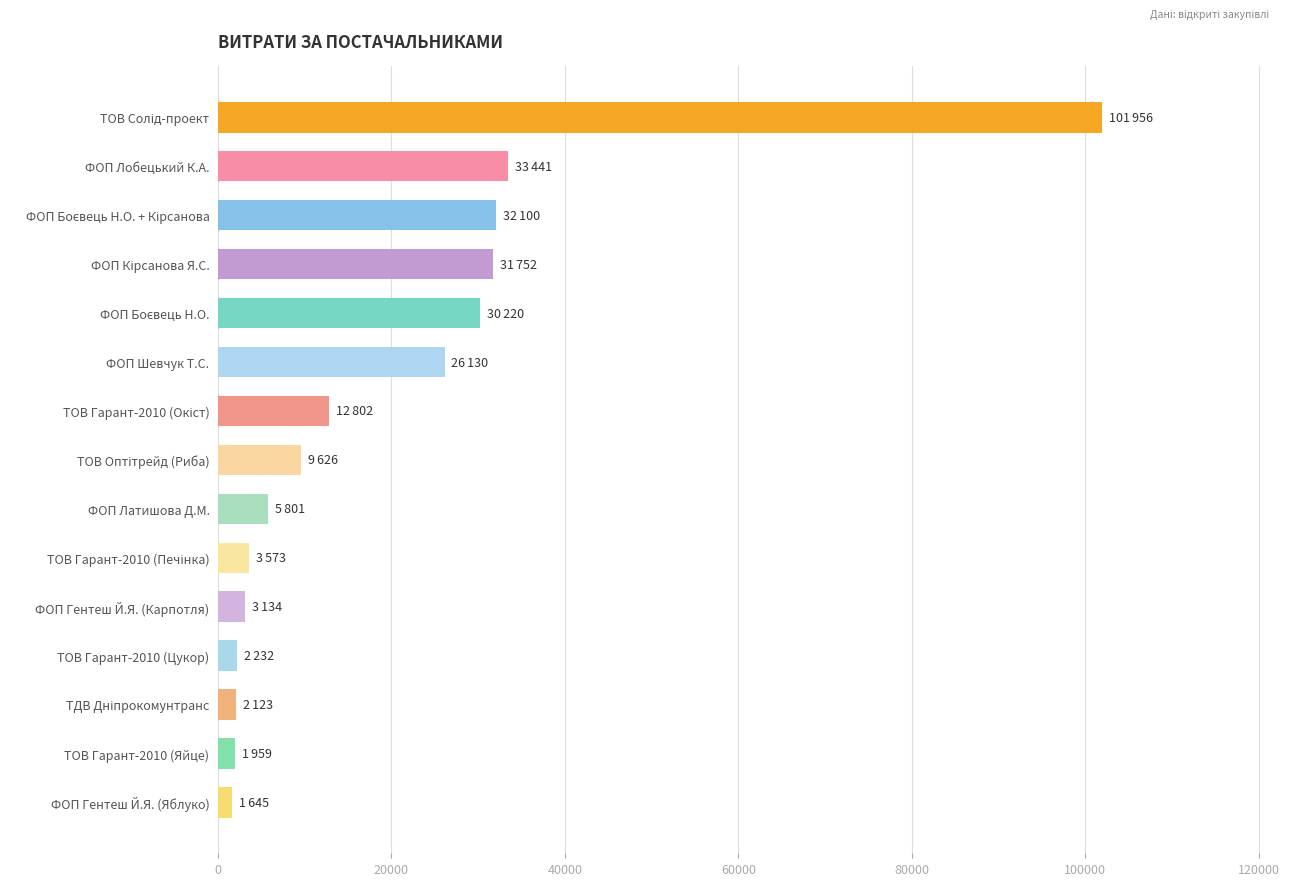

What is the average value?

19899.6